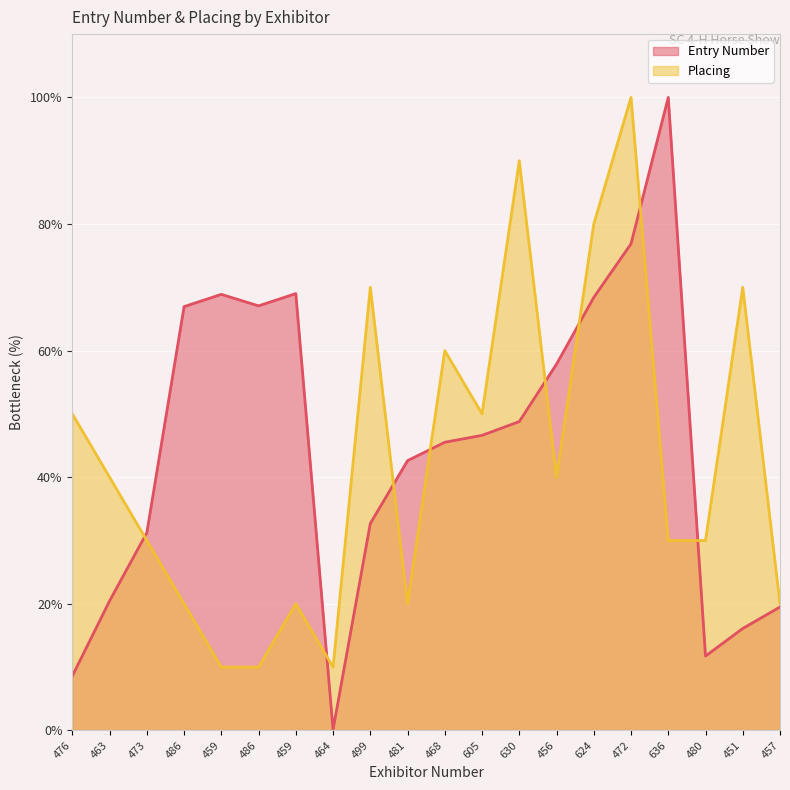

What is the total value across all series at 480?

41.7